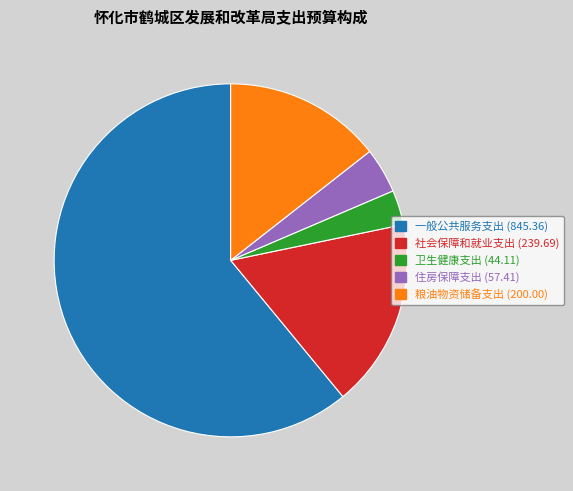

How many slices are in this pie chart?

5